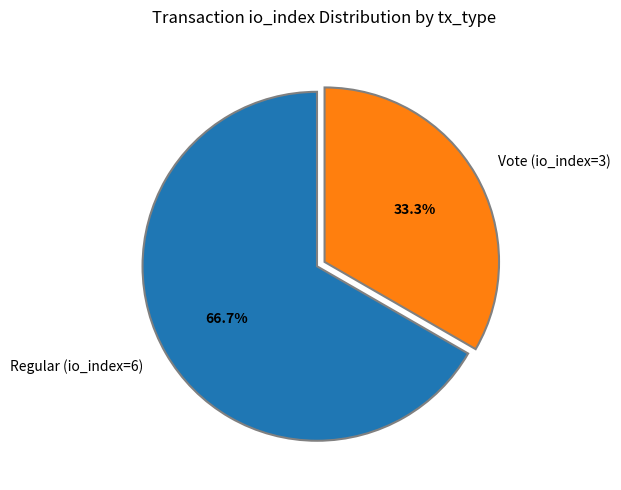

What percentage is NOT represented by Regular (io_index=6)?

33.3%